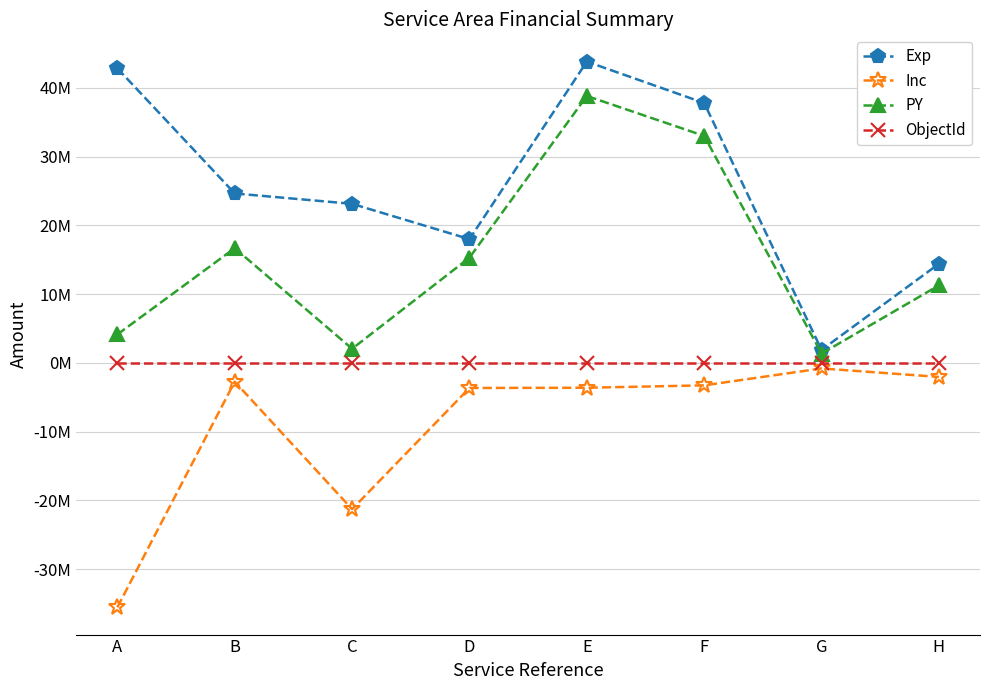

Does the chart have visible grid lines?

Yes